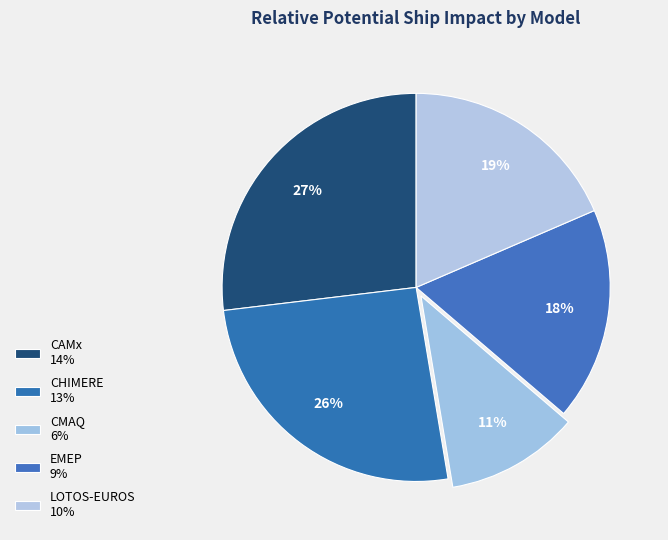

Approximately how many times larger is the value at EMEP compared to CAMx?

0.7